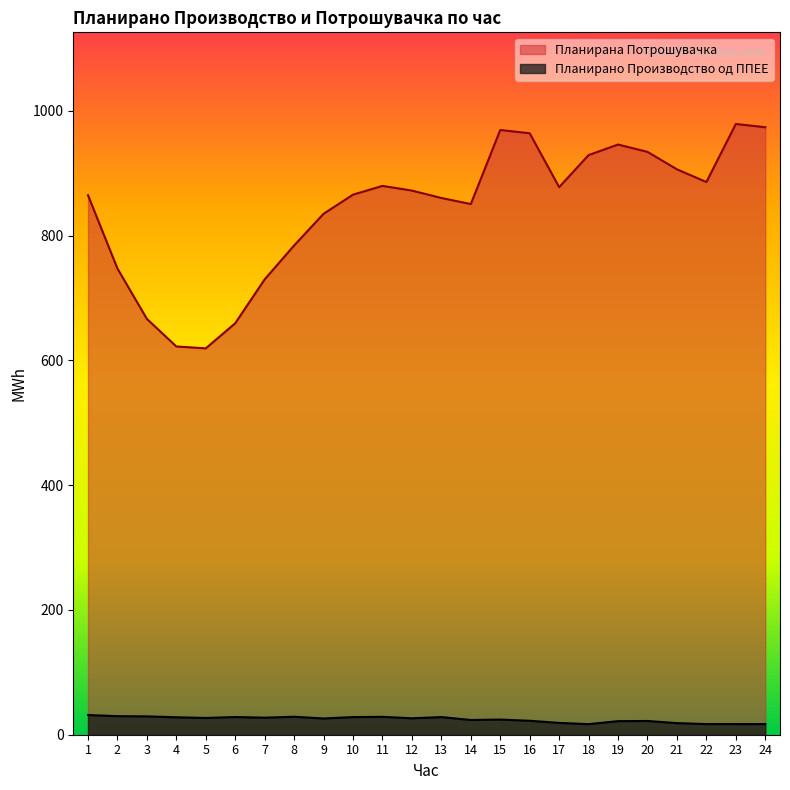

Reading right to left, list all the values displayed in this chart.

Планирано Производство од ППЕЕ: 17.1	17.1	17.1	18.6	22.0	21.8	17.0	18.9	22.4	24.3	23.6	28.3	26.3	28.7	28.3	26.0	28.8	27.3	28.4	26.9	28.0	29.4	29.8	31.5
Планирана Потрошувачка: 973.7	979.0	885.9	906.3	934.3	946.0	929.1	877.8	964.1	969.4	850.7	860.4	872.2	879.7	865.7	835.0	784.3	730.0	659.6	619.3	622.3	666.5	747.3	864.8